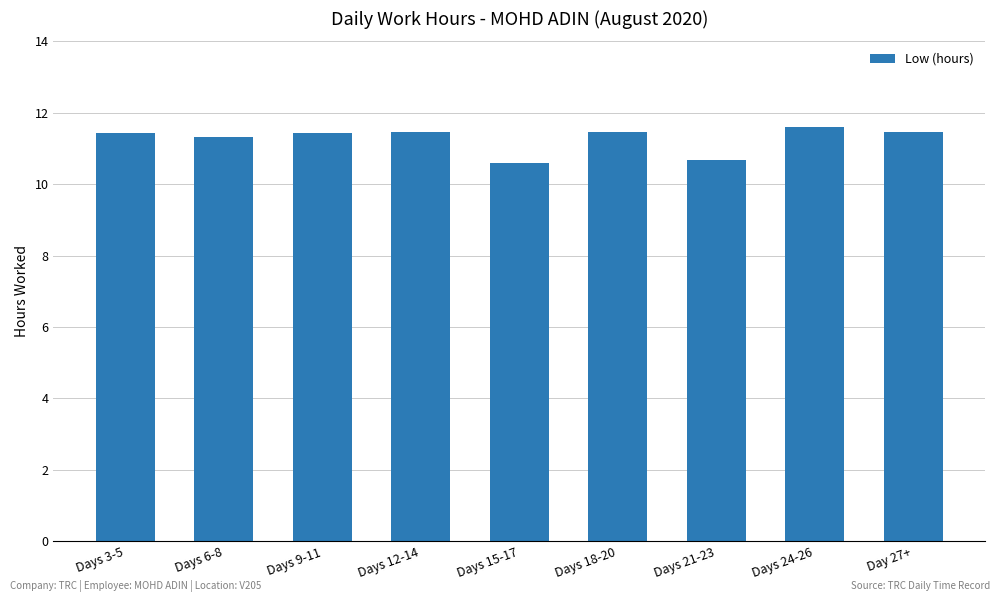

What is the sum of all values?

101.5